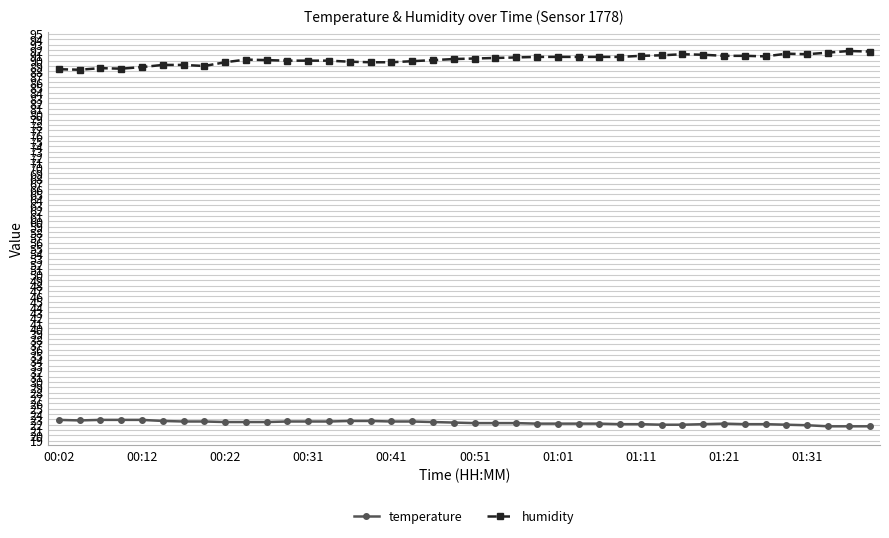

What is the value of the temperature point at the 11th from the left?

22.5